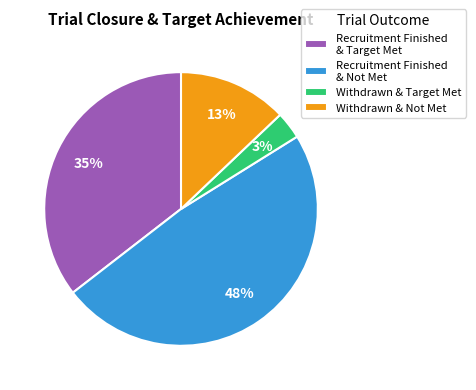

Does Recruitment Finished & Not Met represent more than half of the total?

No